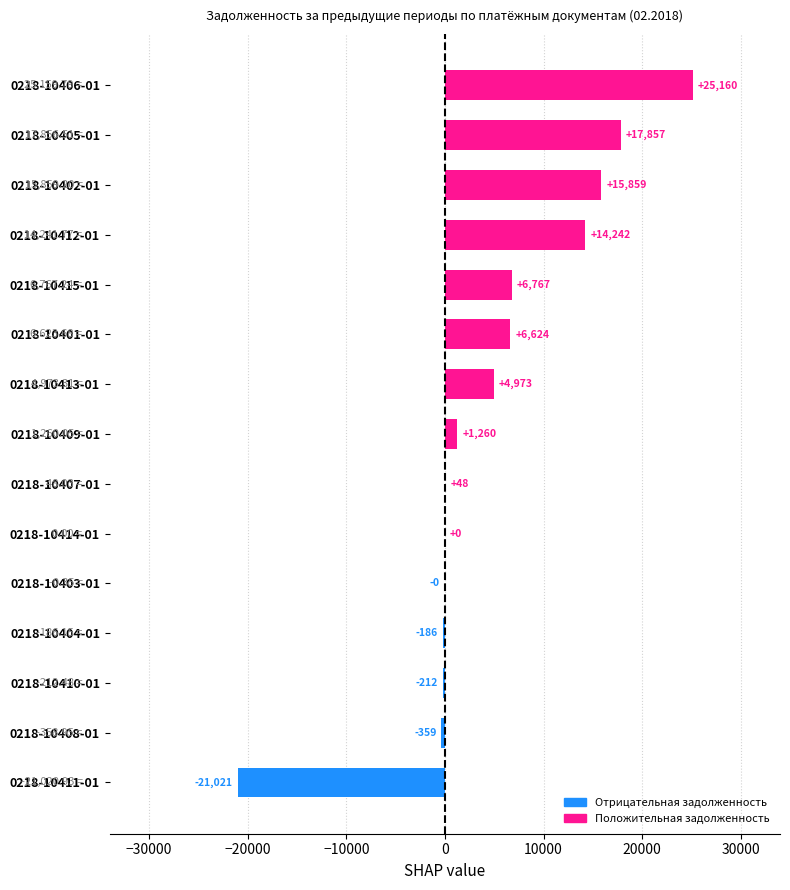

Between 0218-10403-01 and 0218-10413-01, which is larger?

0218-10413-01